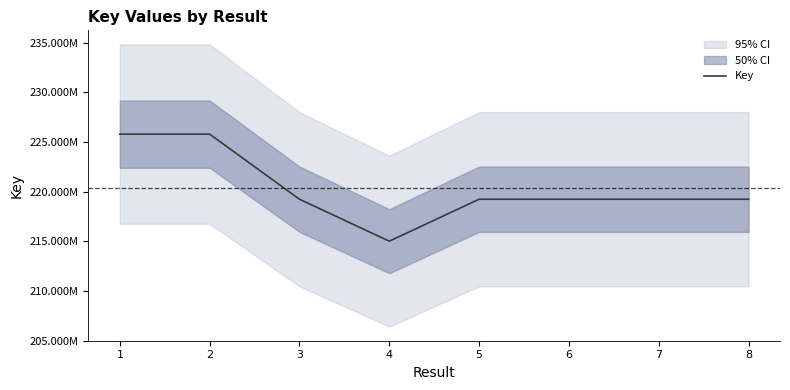

What is the sum of the values at 2 and 1?

451556517